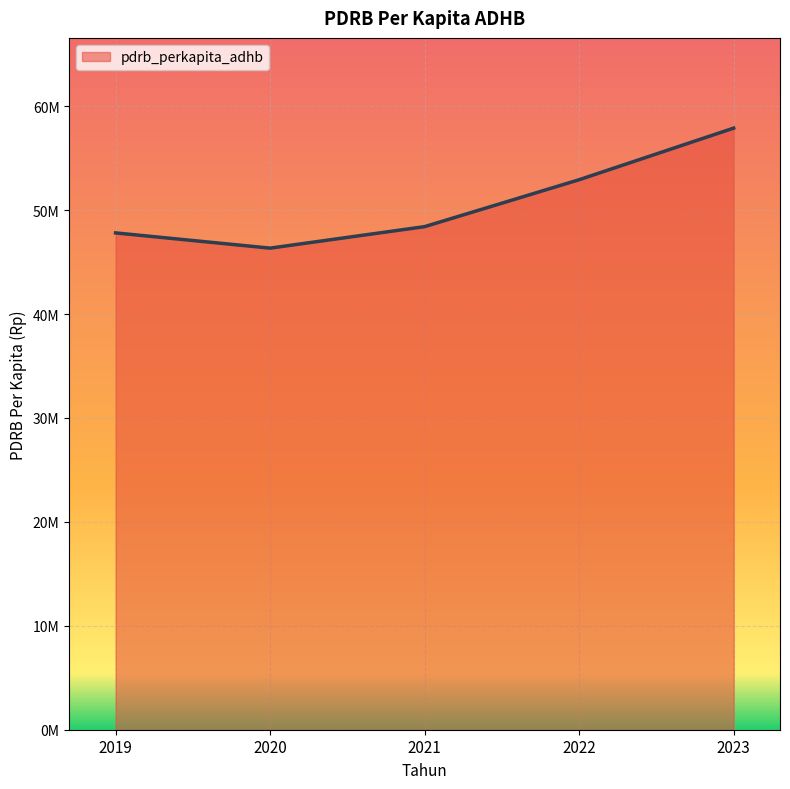

Is this an area chart (filled region under the line)?

Yes